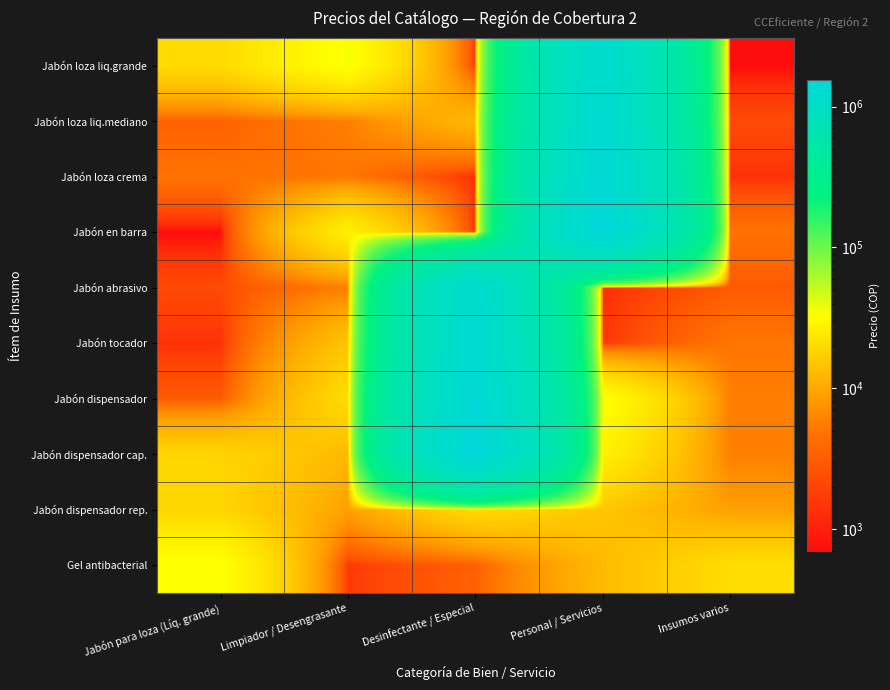

At Desinfectante / Especial, list the series in order from smallest to largest.

Jabón loza crema, Jabón en barra, Jabón loza liq.grande, Gel antibacterial, Jabón loza liq.mediano, Jabón dispensador rep., Jabón abrasivo, Jabón tocador, Jabón dispensador, Jabón dispensador cap.